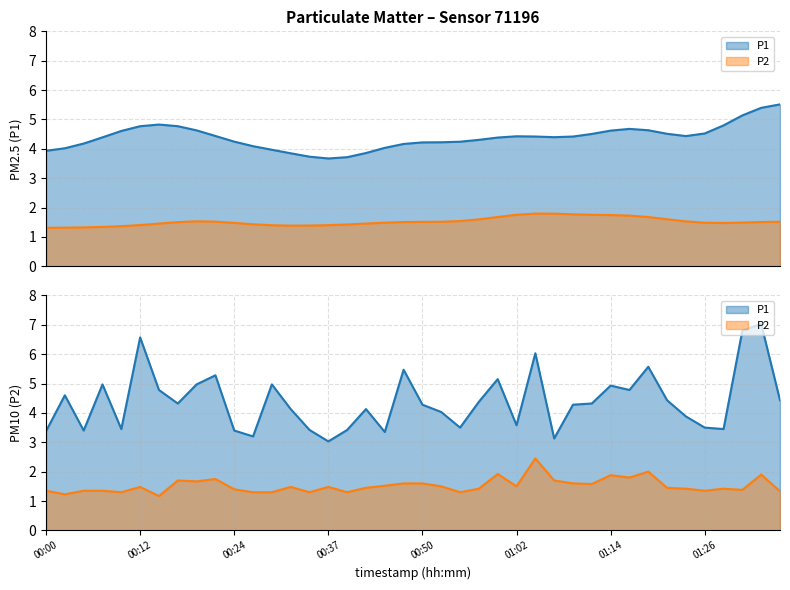

Reading left to right, extract all data points from this chart.

P1: 00:00=3.4	00:02=4.6	00:05=3.4	00:07=5.0	00:10=3.5	00:12=6.6	00:15=4.8	00:17=4.3	00:19=5.0	00:22=5.3	00:24=3.4	00:27=3.2	00:30=5.0	00:32=4.1	00:35=3.4	00:37=3.0	00:40=3.4	00:42=4.1	00:45=3.4	00:47=5.5	00:50=4.3	00:52=4.0	00:55=3.5	00:57=4.4	00:59=5.2	01:02=3.6	01:04=6.0	01:07=3.1	01:09=4.3	01:12=4.3	01:14=4.9	01:17=4.8	01:19=5.6	01:22=4.4	01:24=3.9	01:26=3.5	01:29=3.5	01:31=6.8	01:34=7.0	01:36=4.4
P2: 00:00=1.4	00:02=1.2	00:05=1.4	00:07=1.4	00:10=1.3	00:12=1.5	00:15=1.2	00:17=1.7	00:19=1.7	00:22=1.8	00:24=1.4	00:27=1.3	00:30=1.3	00:32=1.5	00:35=1.3	00:37=1.5	00:40=1.3	00:42=1.4	00:45=1.5	00:47=1.6	00:50=1.6	00:52=1.5	00:55=1.3	00:57=1.4	00:59=1.9	01:02=1.5	01:04=2.5	01:07=1.7	01:09=1.6	01:12=1.6	01:14=1.9	01:17=1.8	01:19=2.0	01:22=1.4	01:24=1.4	01:26=1.4	01:29=1.4	01:31=1.4	01:34=1.9	01:36=1.3